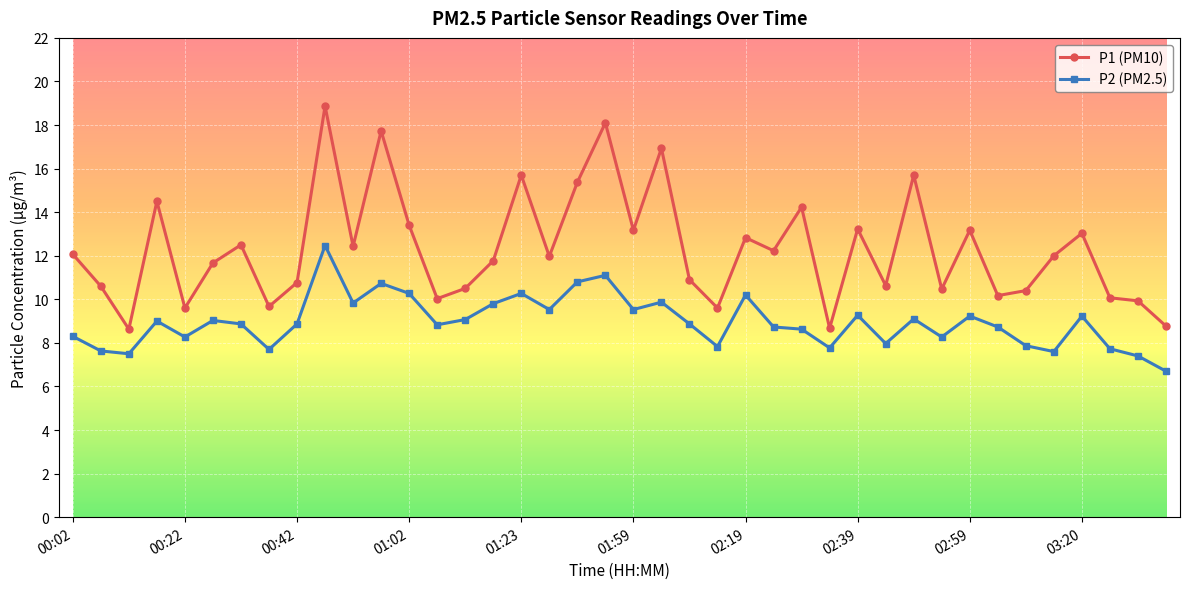

True or false: P1 (PM10) and P2 (PM2.5) cross at least once.

False